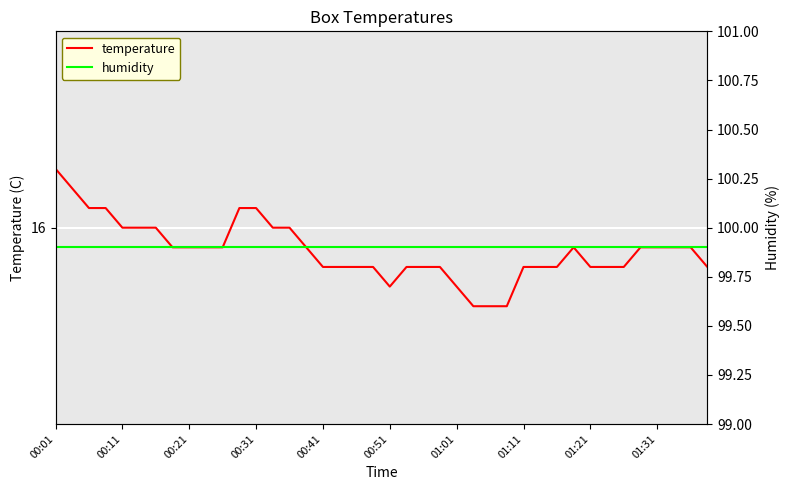

True or false: temperature and humidity intersect in this chart.

False